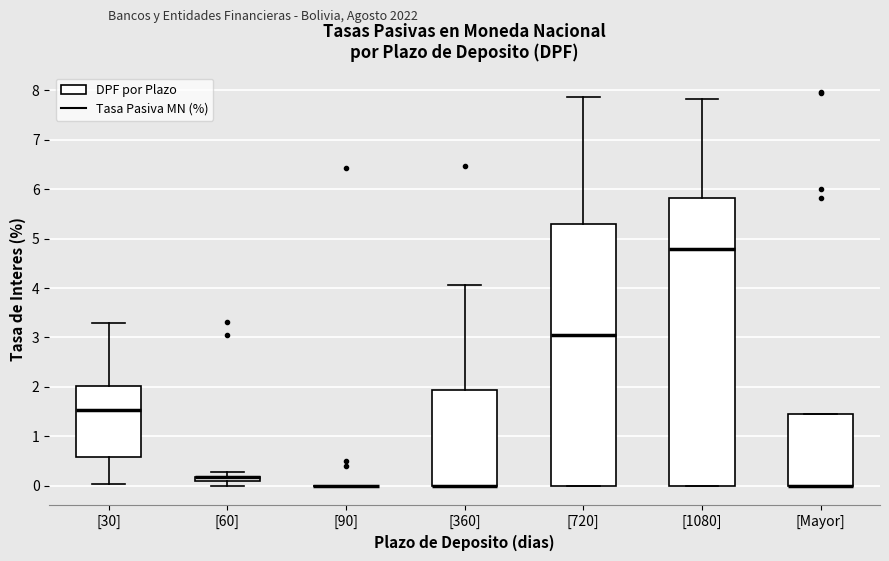

Which box is the tallest, from its lower edge to its upper edge?

[1080]